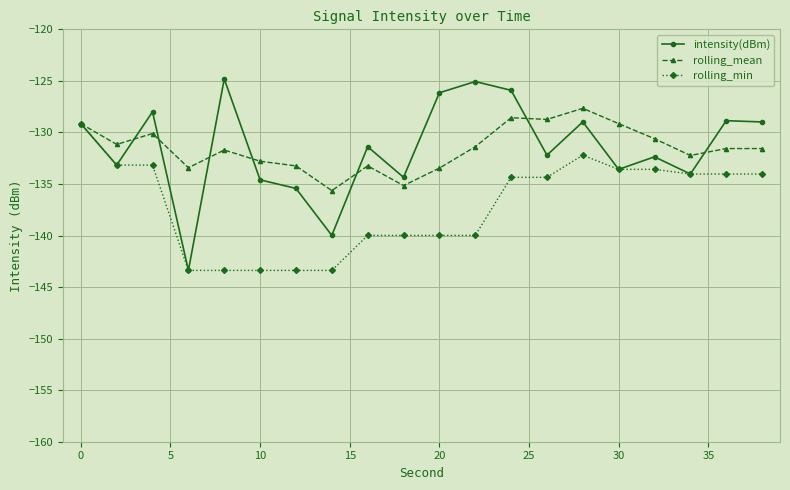

What is the maximum value for intensity(dBm)?

-124.8